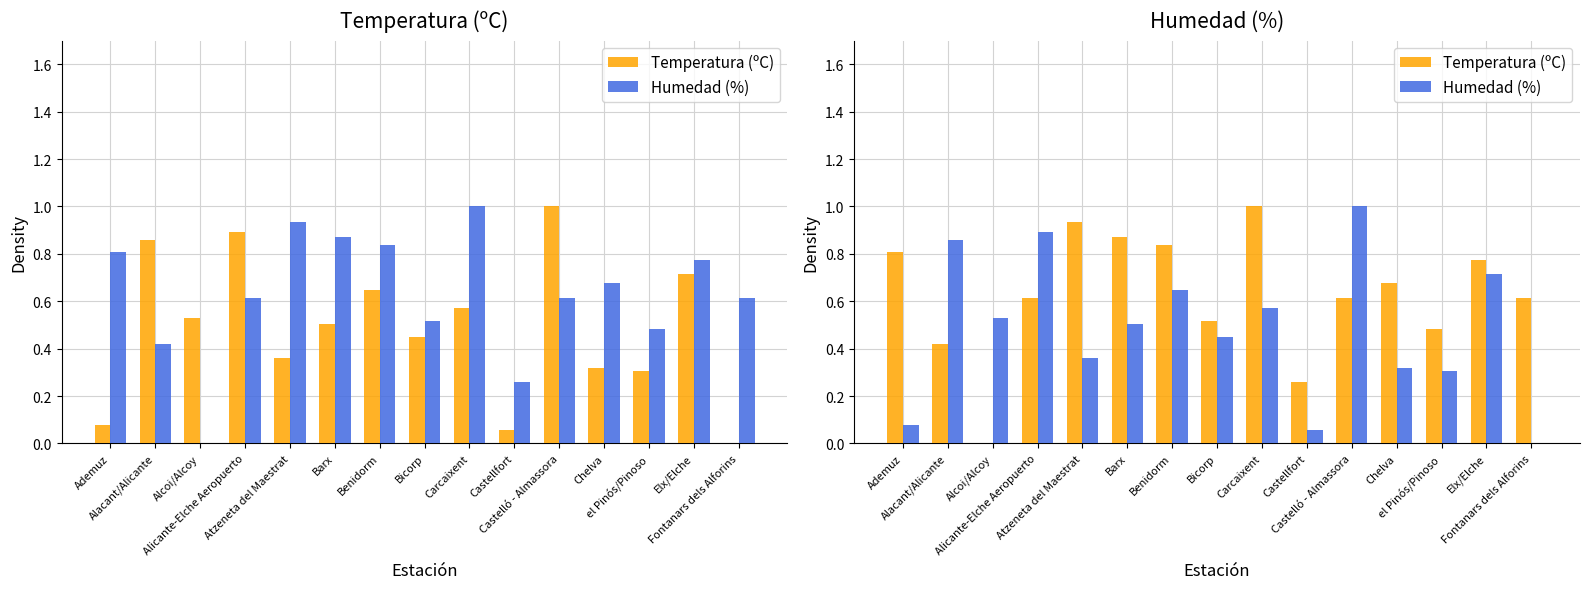

What is the total value across all series at Atzeneta del Maestrat?

1.3